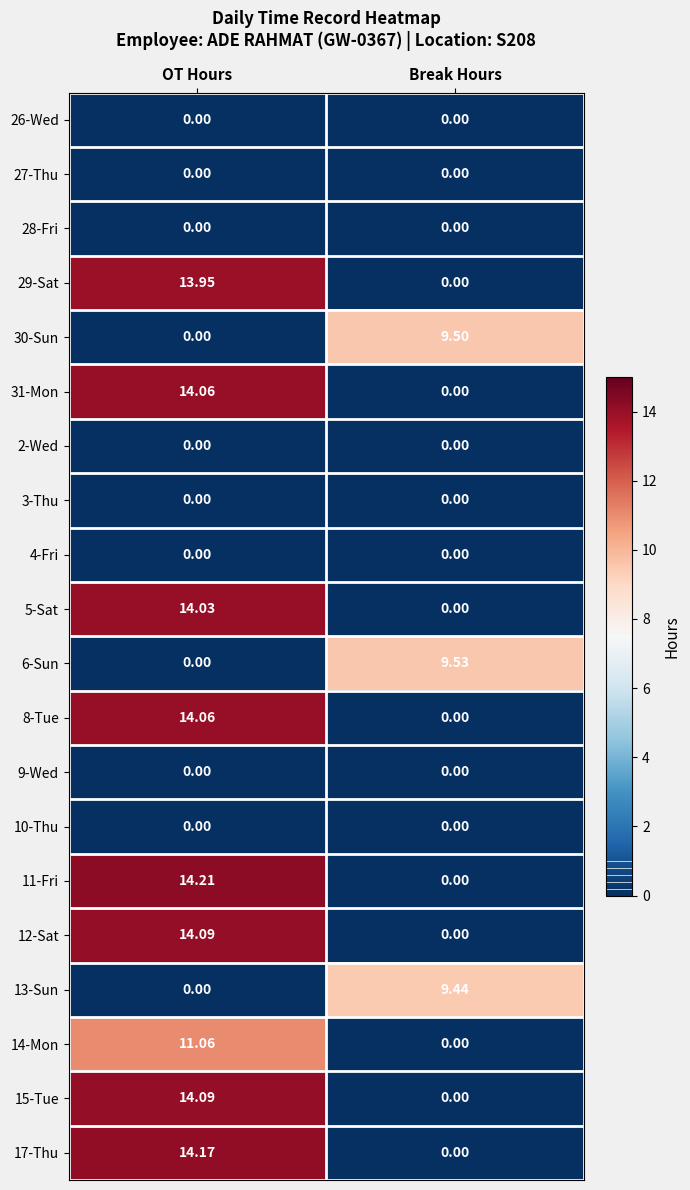

Is the value of 11-Fri at OT Hours greater than the value of 17-Thu at Break Hours?

Yes